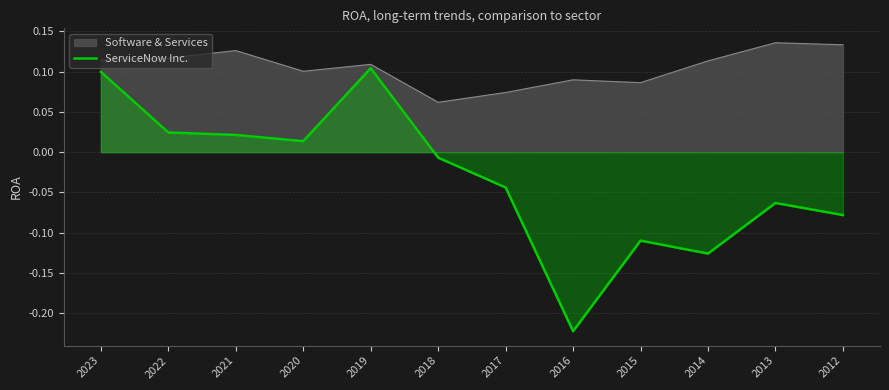

Reading left to right, list all the values displayed in this chart.

2023=0.1	2022=0.0	2021=0.0	2020=0.0	2019=0.1	2018=-0.0	2017=-0.0	2016=-0.2	2015=-0.1	2014=-0.1	2013=-0.1	2012=-0.1